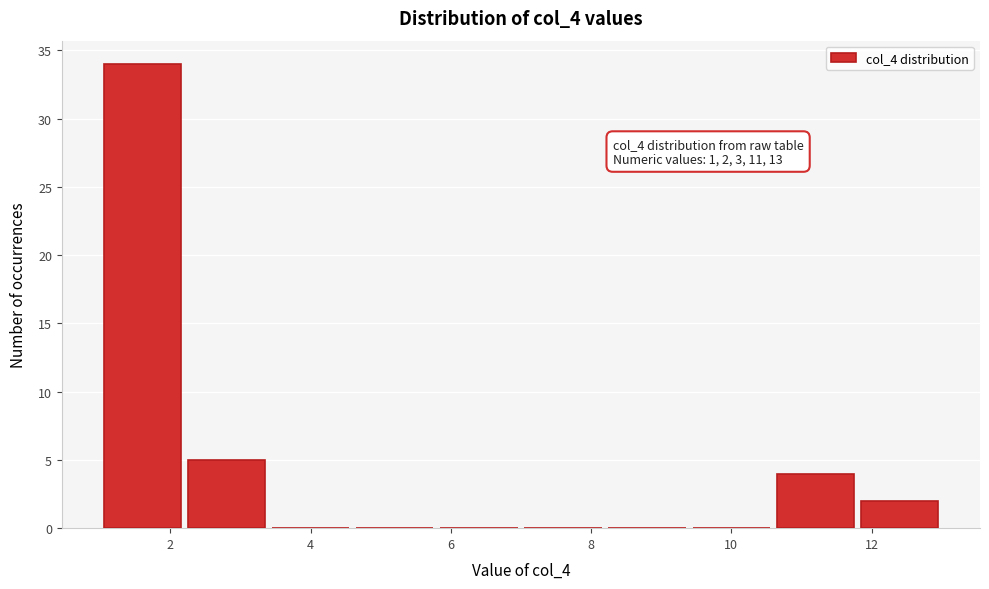

Which range on the x-axis has the tallest bar?

1.0 to 2.2